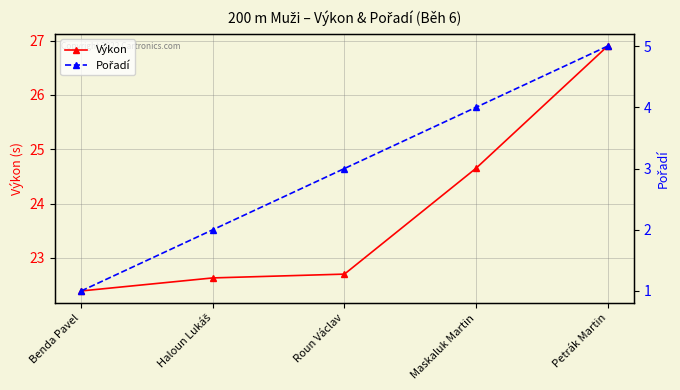

Reading left to right, list all the values displayed in this chart.

Výkon: 22.4	22.6	22.7	24.6	26.9
Pořadí: 1.0	2.0	3.0	4.0	5.0